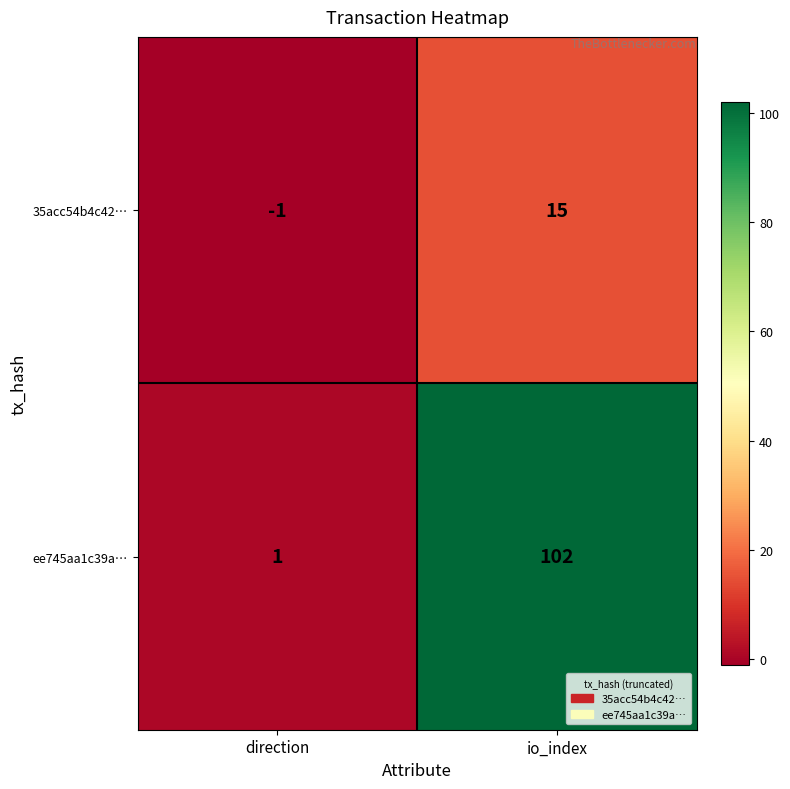

What is the difference between the maximum and minimum values in the 35acc54b4c42… series?

16